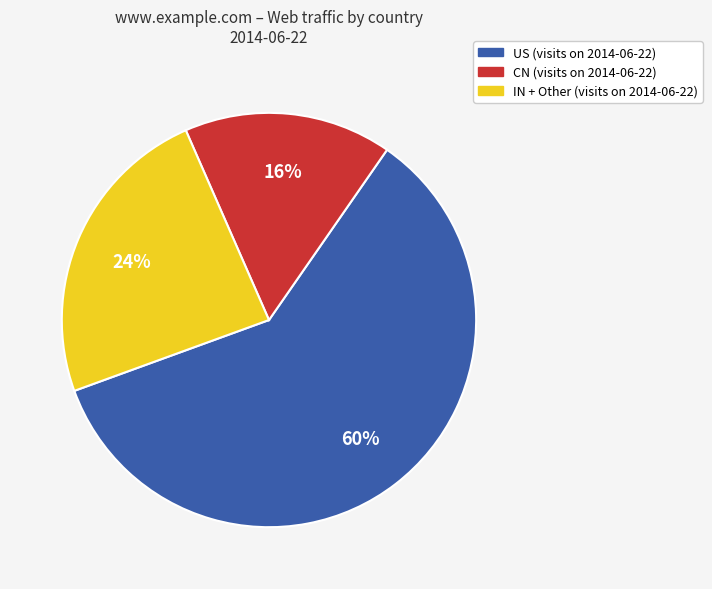

Does any single category account for the majority?

Yes